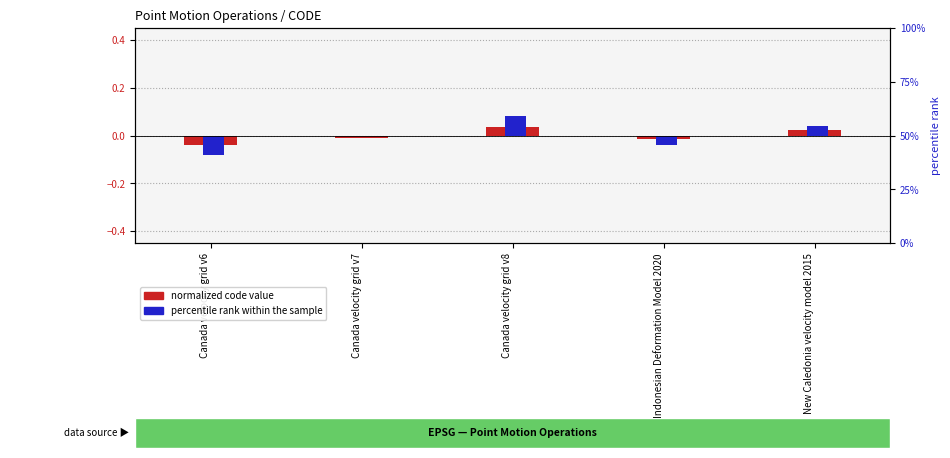

What is the label of the 4th bar from the right?

Canada velocity grid v7